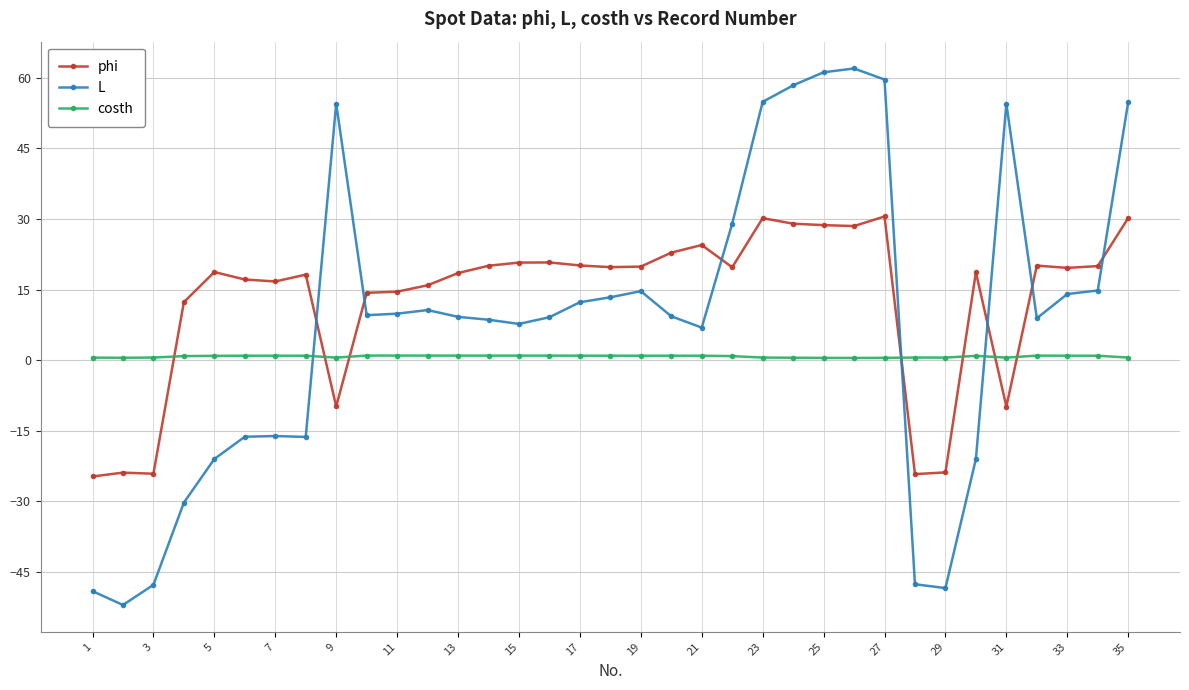

What is the average value of the phi series?

12.8